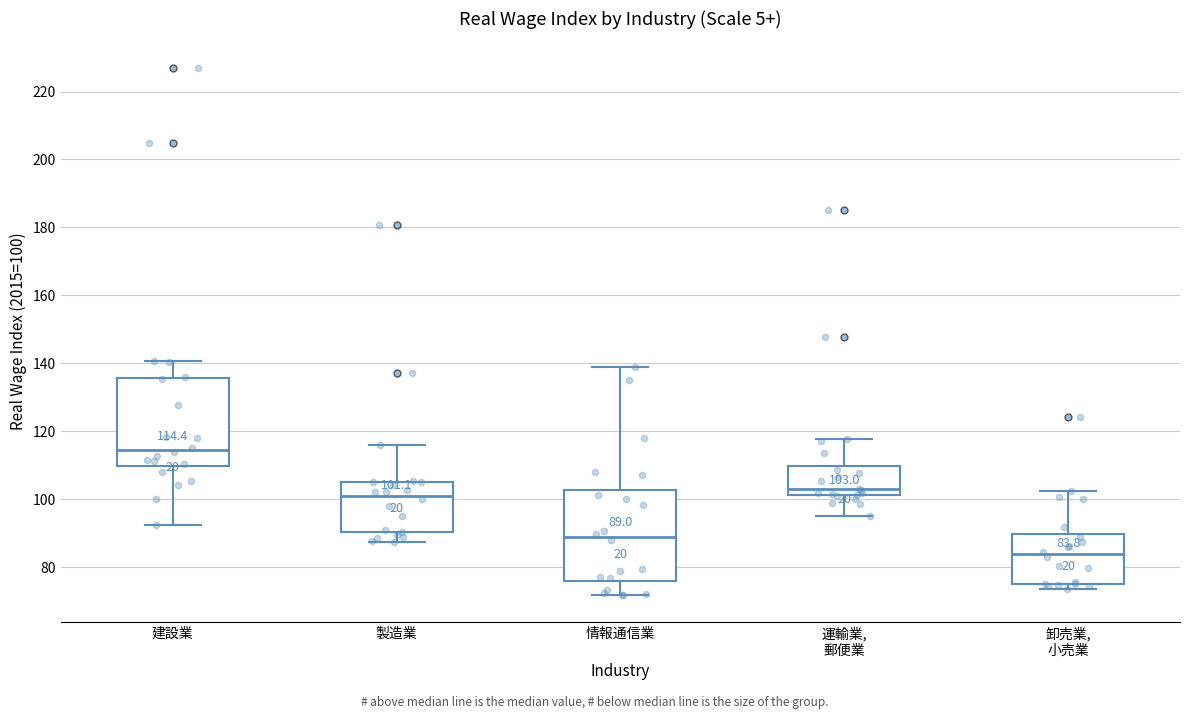

Which box has the lowest median line?

卸売業, 小売業